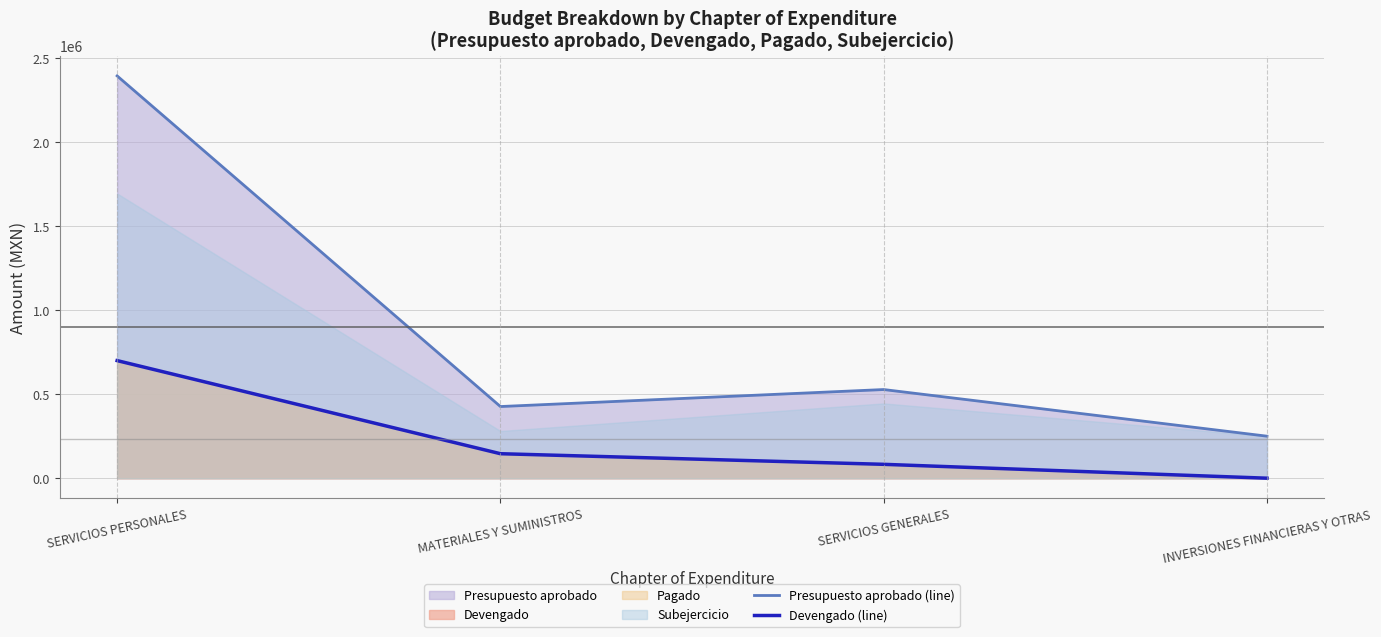

True or false: Presupuesto aprobado (line) and Devengado (line) cross at least once.

False